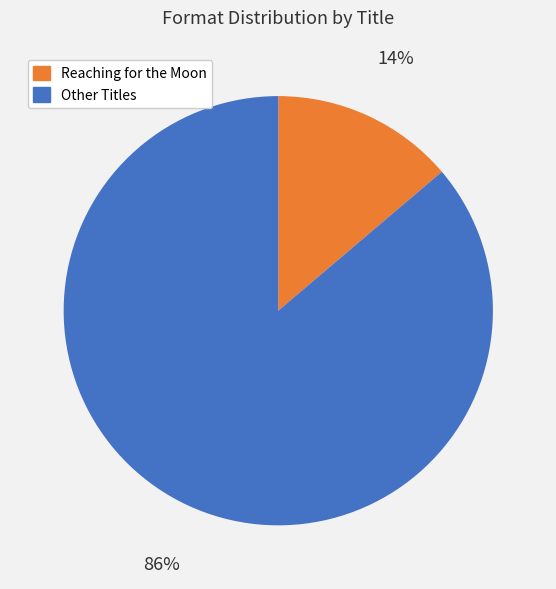

Count the number of slices in the pie.

2